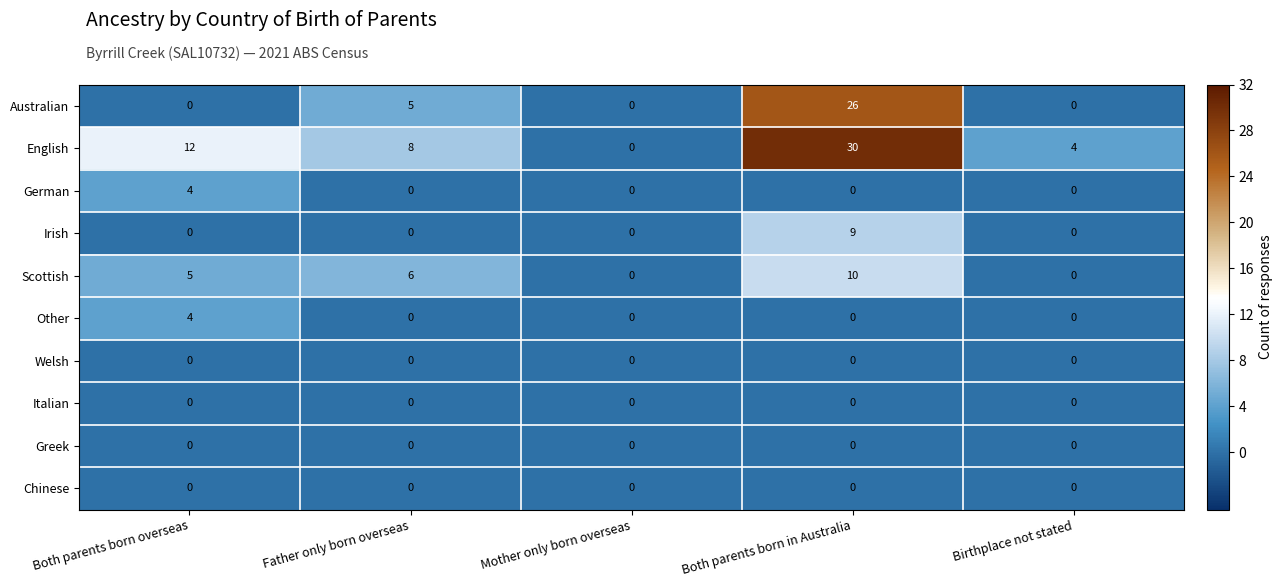

Between Both parents born overseas and Both parents born in Australia, which series saw the biggest shift?

Australian